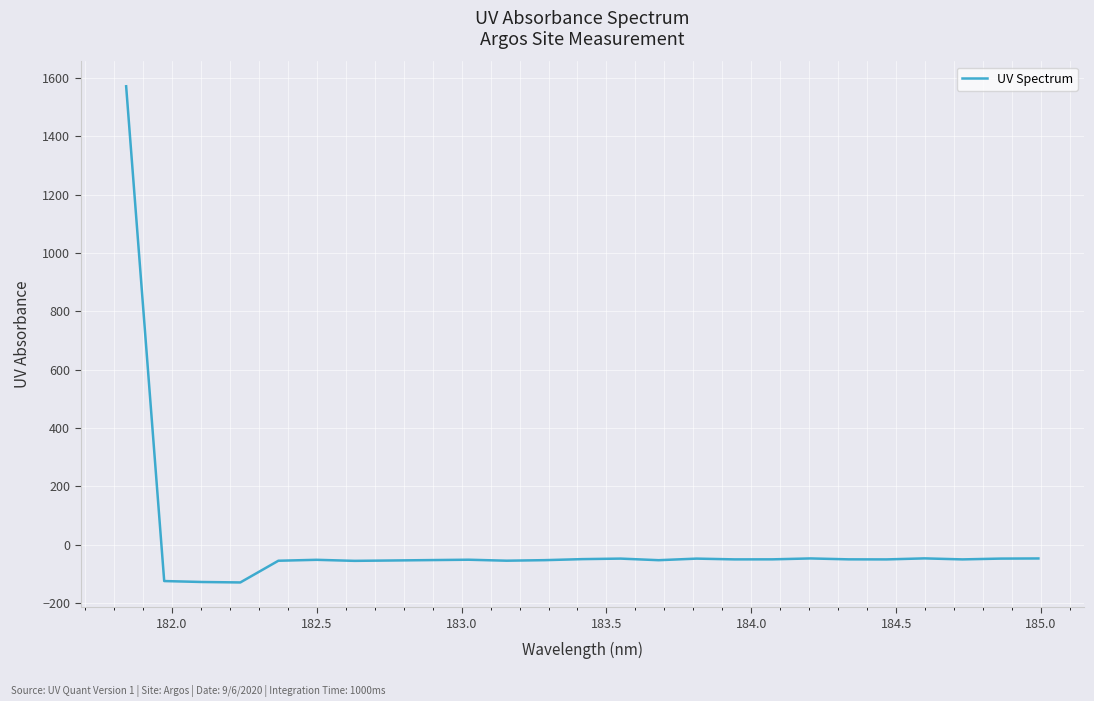

What is the difference between the maximum and minimum values?

1701.4